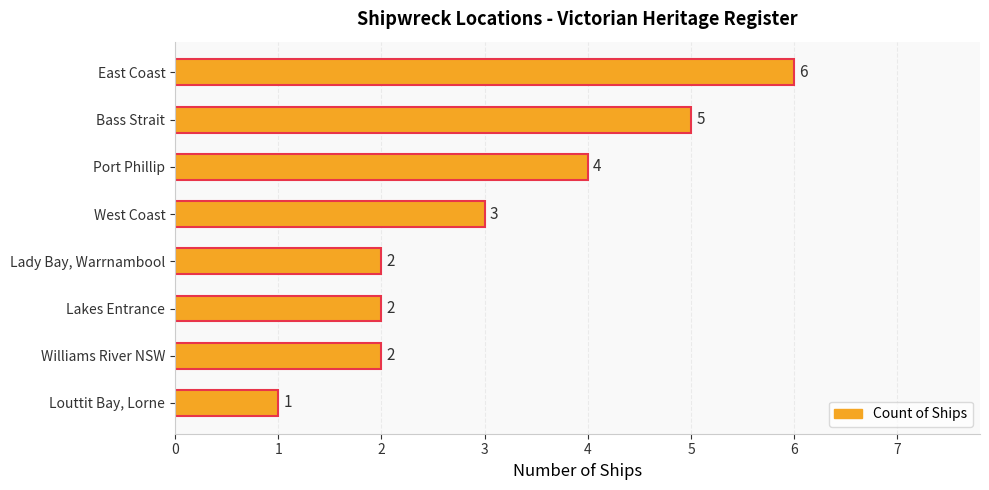

Reading top to bottom, transcribe all the data shown in this chart.

East Coast=6	Bass Strait=5	Port Phillip=4	West Coast=3	Lady Bay, Warrnambool=2	Lakes Entrance=2	Williams River NSW=2	Louttit Bay, Lorne=1